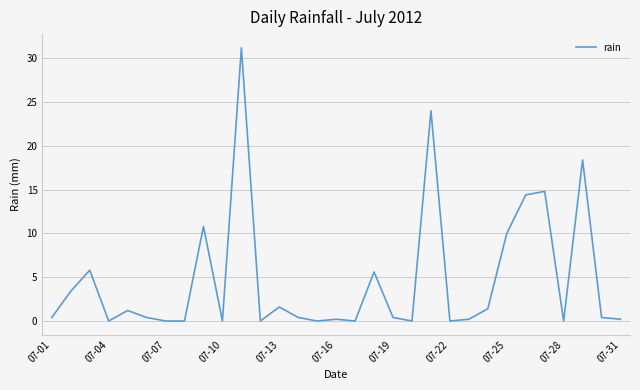

True or false: the data has more than 2 interior local peaks.

True